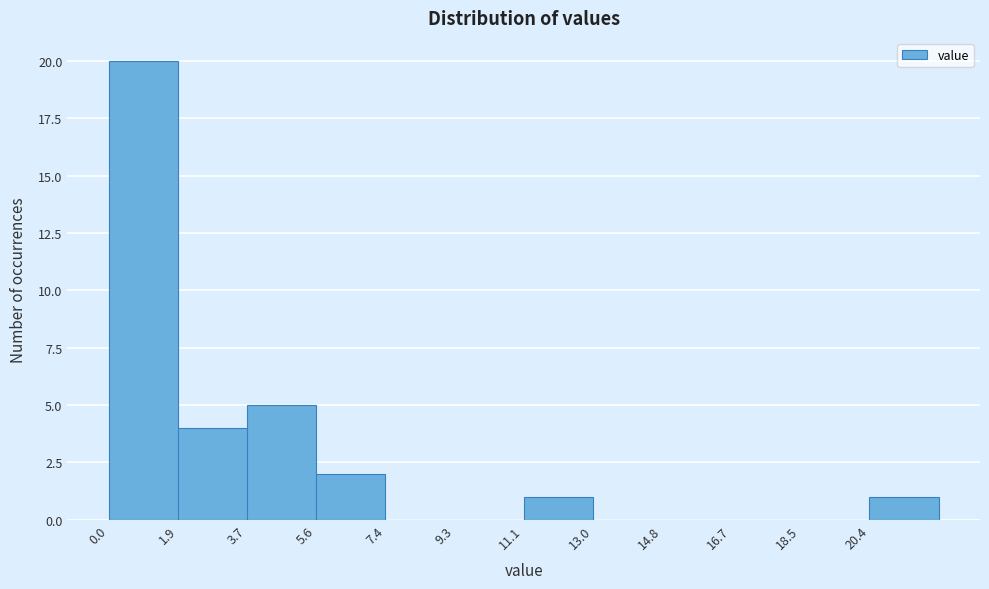

Over which range of the x-axis is the bar tallest?

0.00 to 1.85